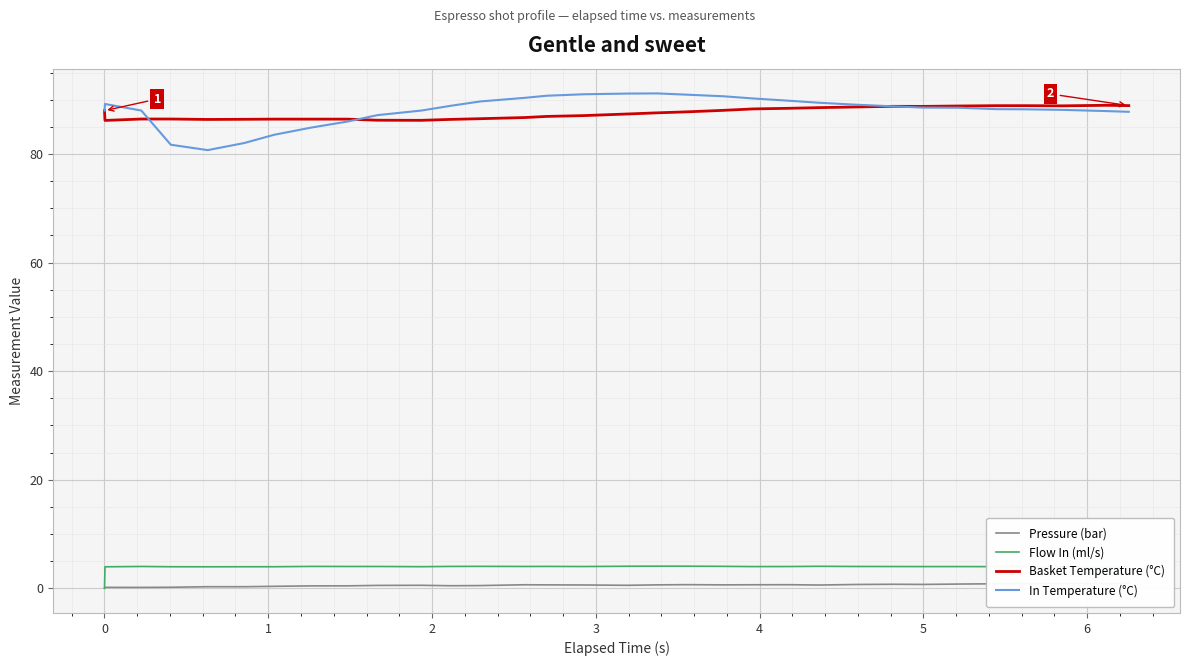

True or false: Flow In (ml/s) and In Temperature (°C) intersect in this chart.

False